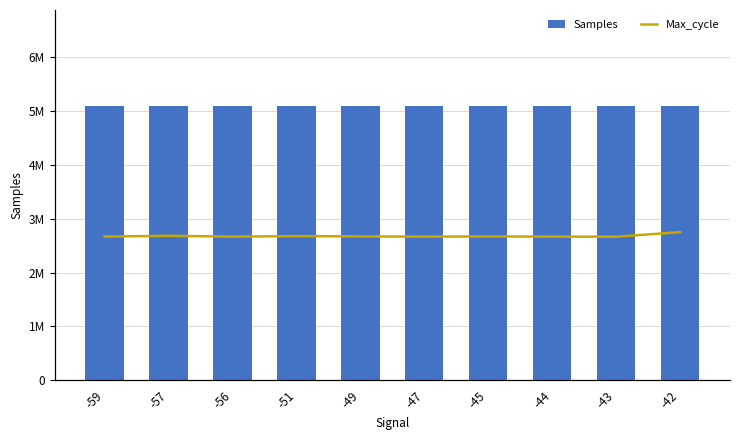

Rank the categories by Samples value from highest to lowest.

-49, -45, -42, -56, -59, -47, -51, -43, -57, -44